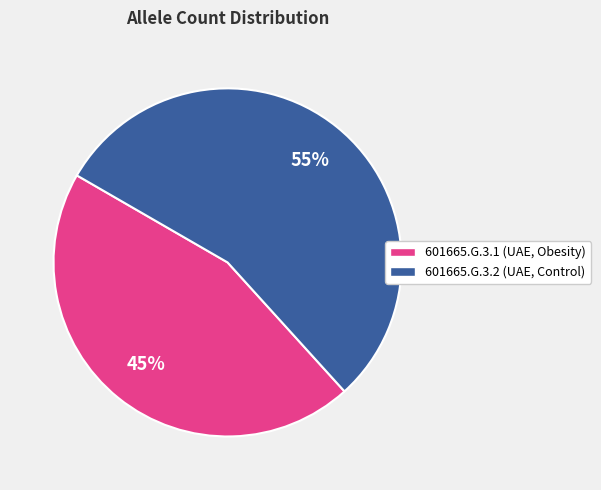

Rank the categories by value from lowest to highest.

601665.G.3.1, 601665.G.3.2